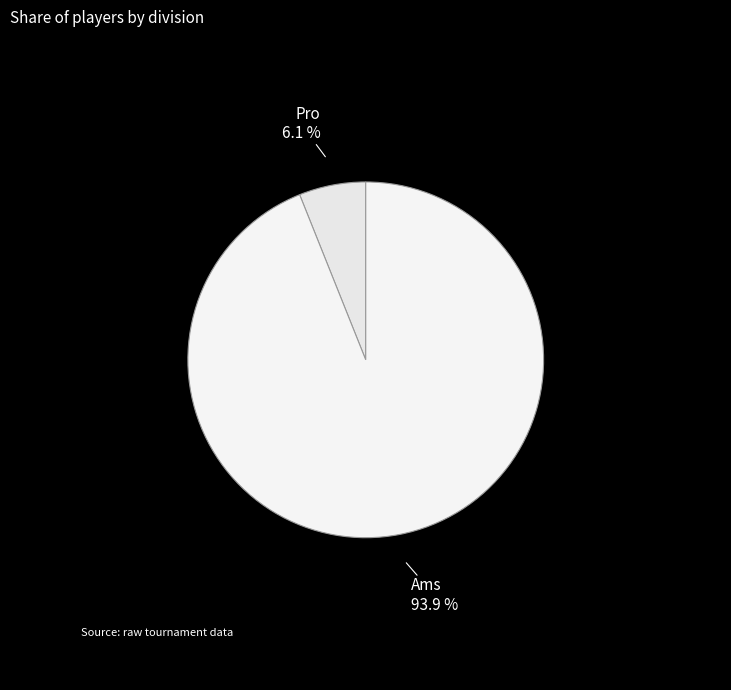

Is it true that Ams is 94% of the pie?

True